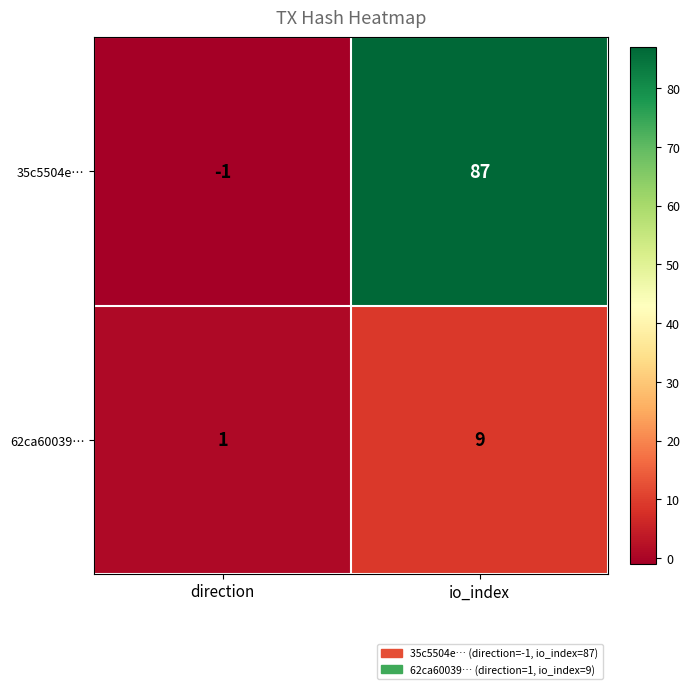

At which label is 62ca60039… closest to 5?

direction